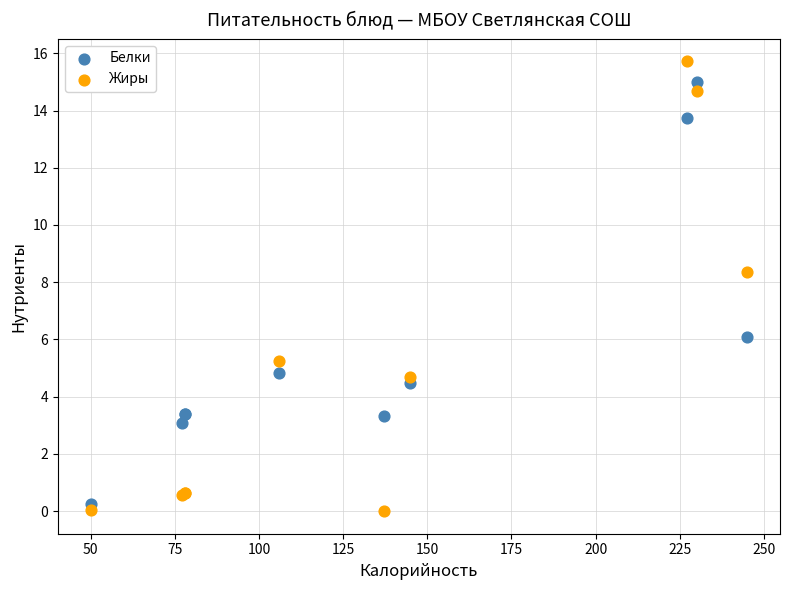

In the Белки series, what Y value is closest to 7?

6.1